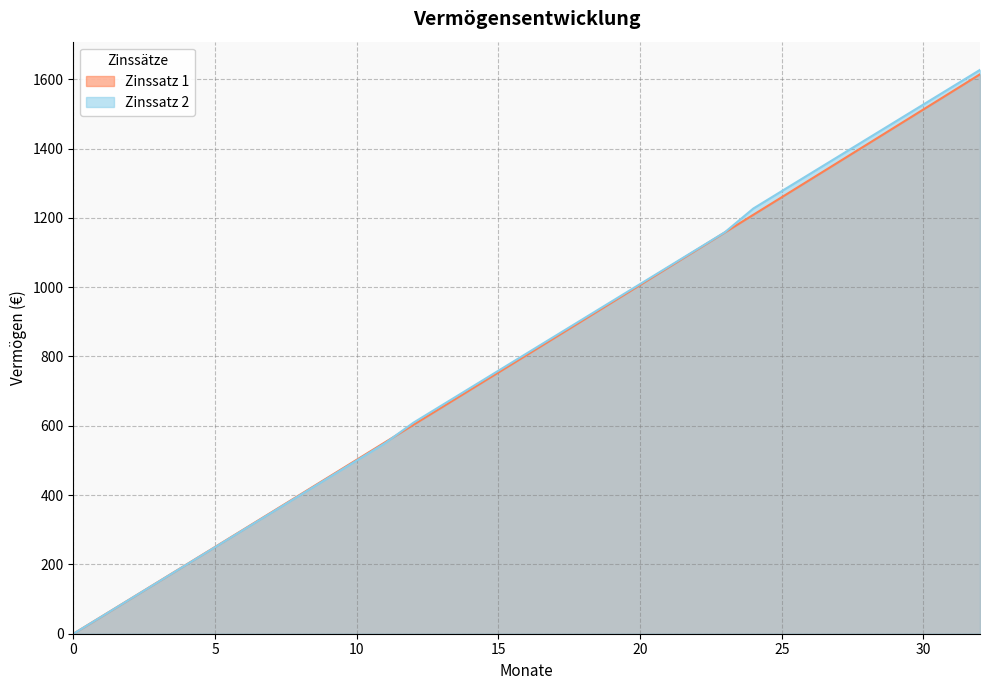

Between 21 and 32, which series saw the biggest shift?

Zinssatz 2